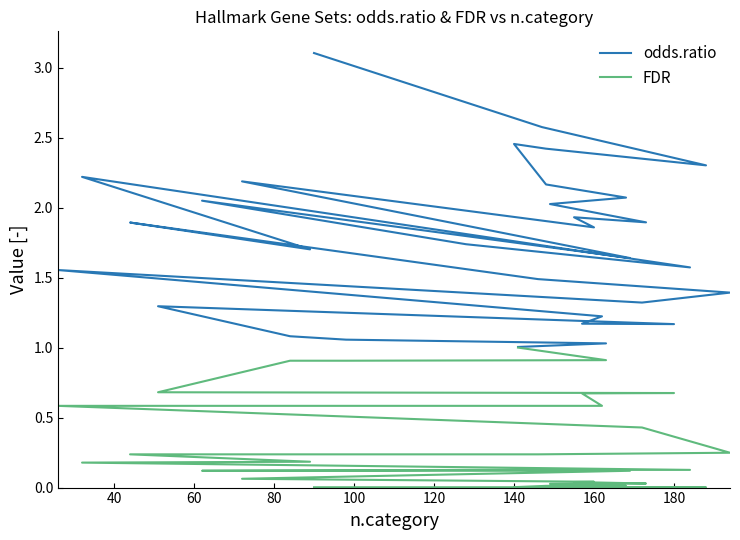

True or false: FDR has a value of 0.0 at 140.

False